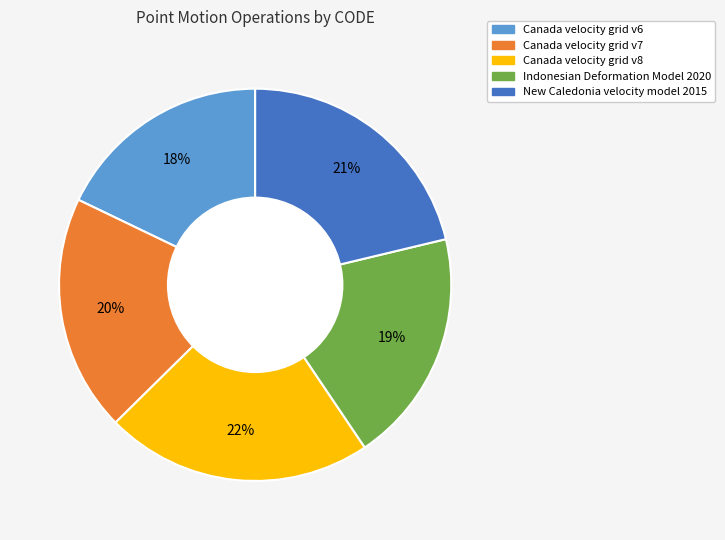

True or false: New Caledonia velocity model 2015 accounts for 12% of the total.

False